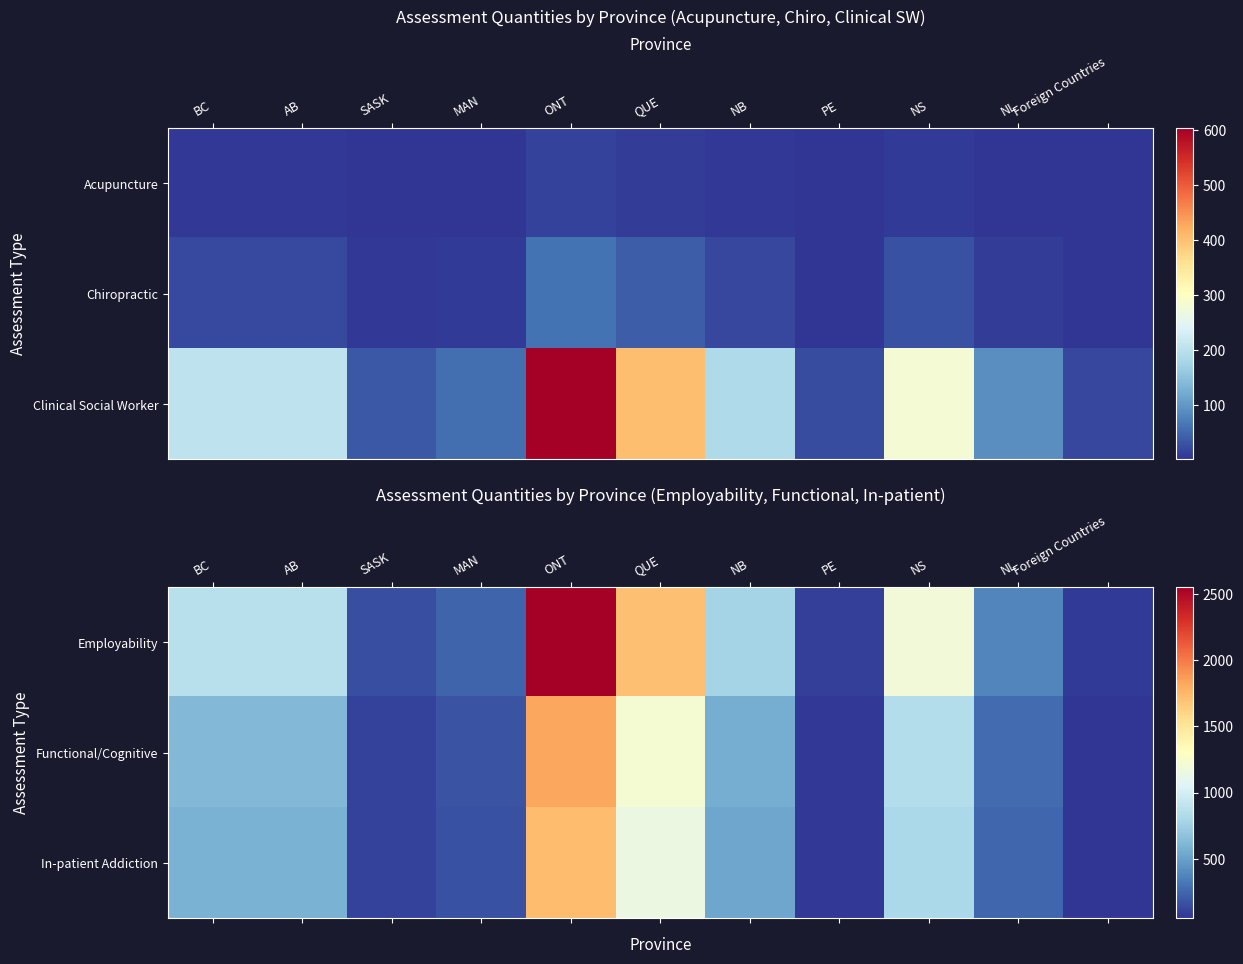

True or false: Employability has a value of 113.2 at Foreign Countries.

False